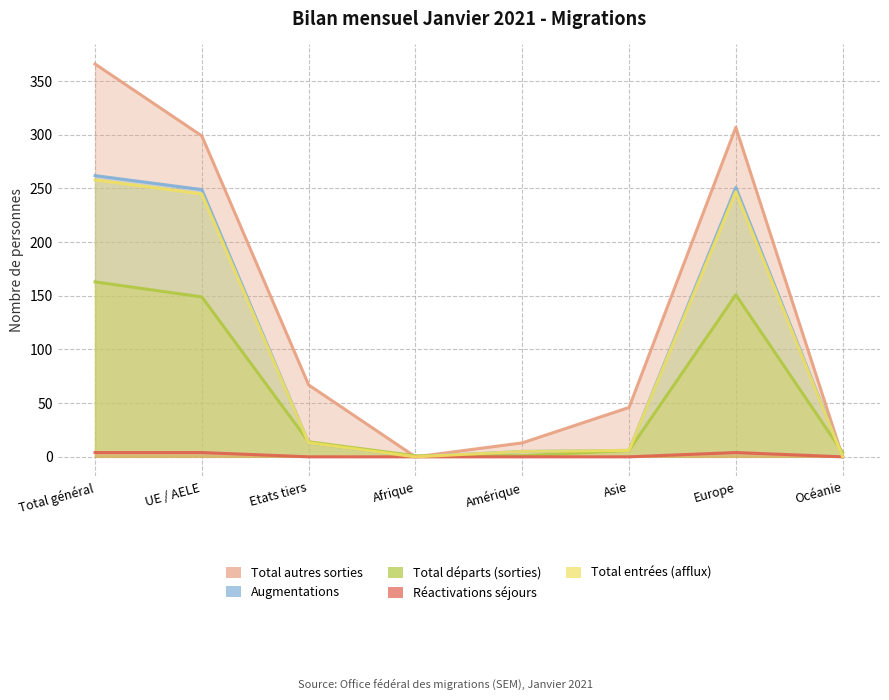

True or false: Total autres sorties and Réactivations séjours cross at least once.

False